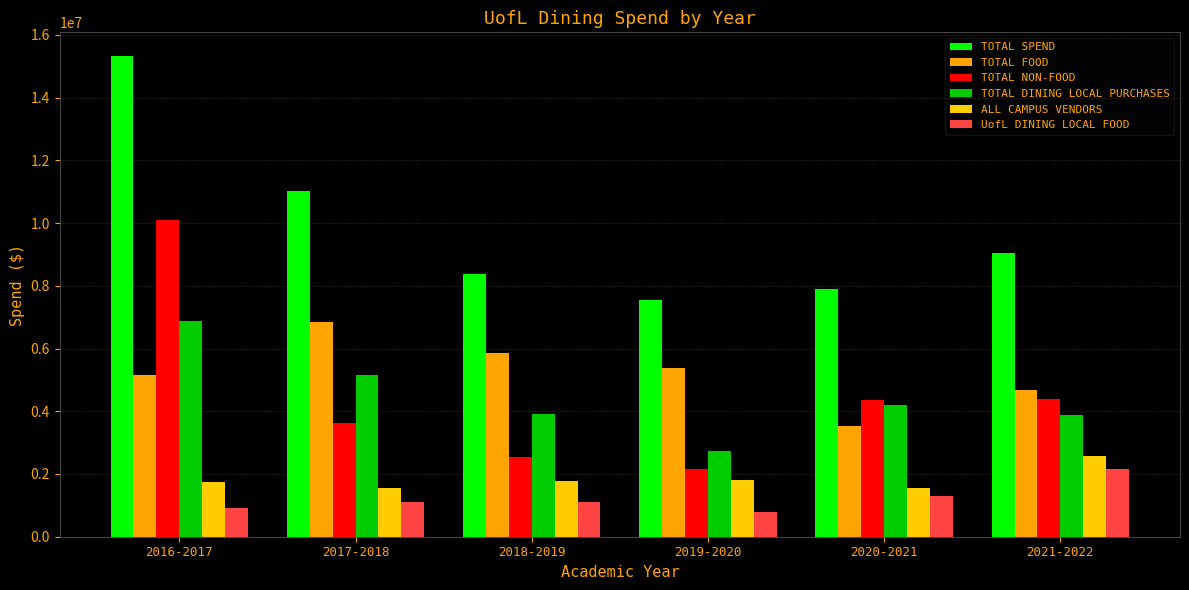

The value of TOTAL NON-FOOD at 2017-2018 is 935130.4. True or false?

False